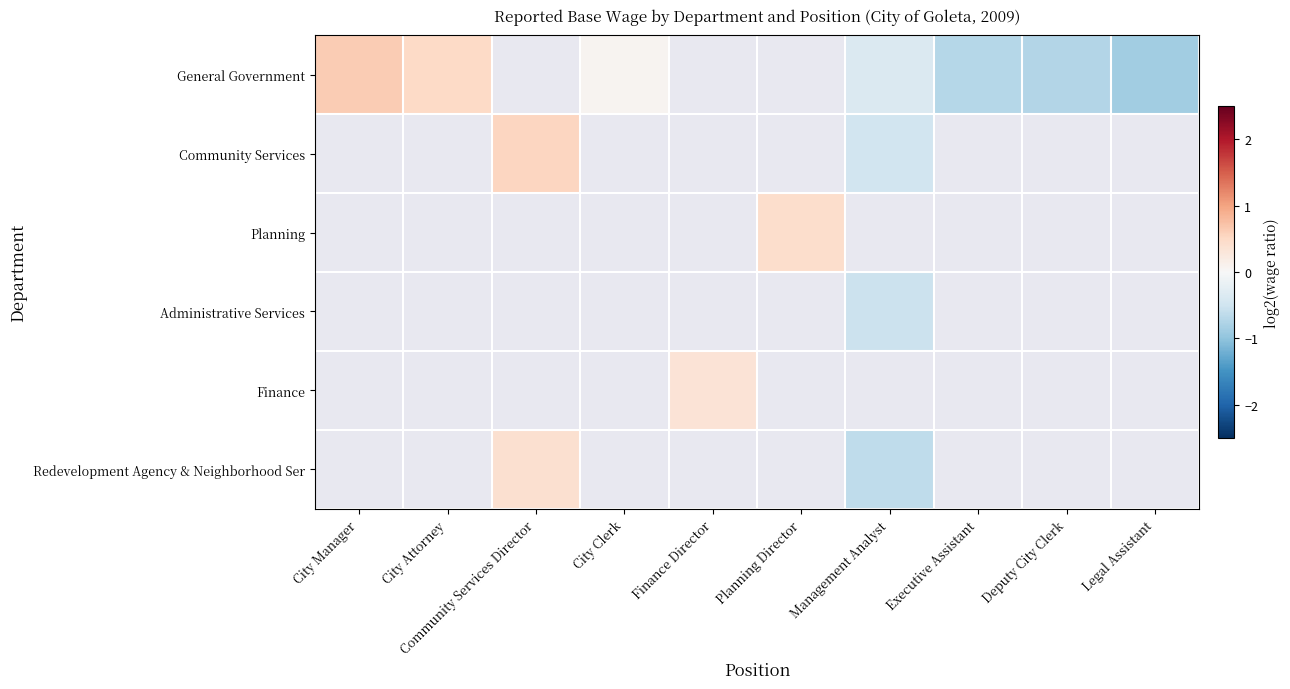

How many values in the Planning series exceed 0?

1